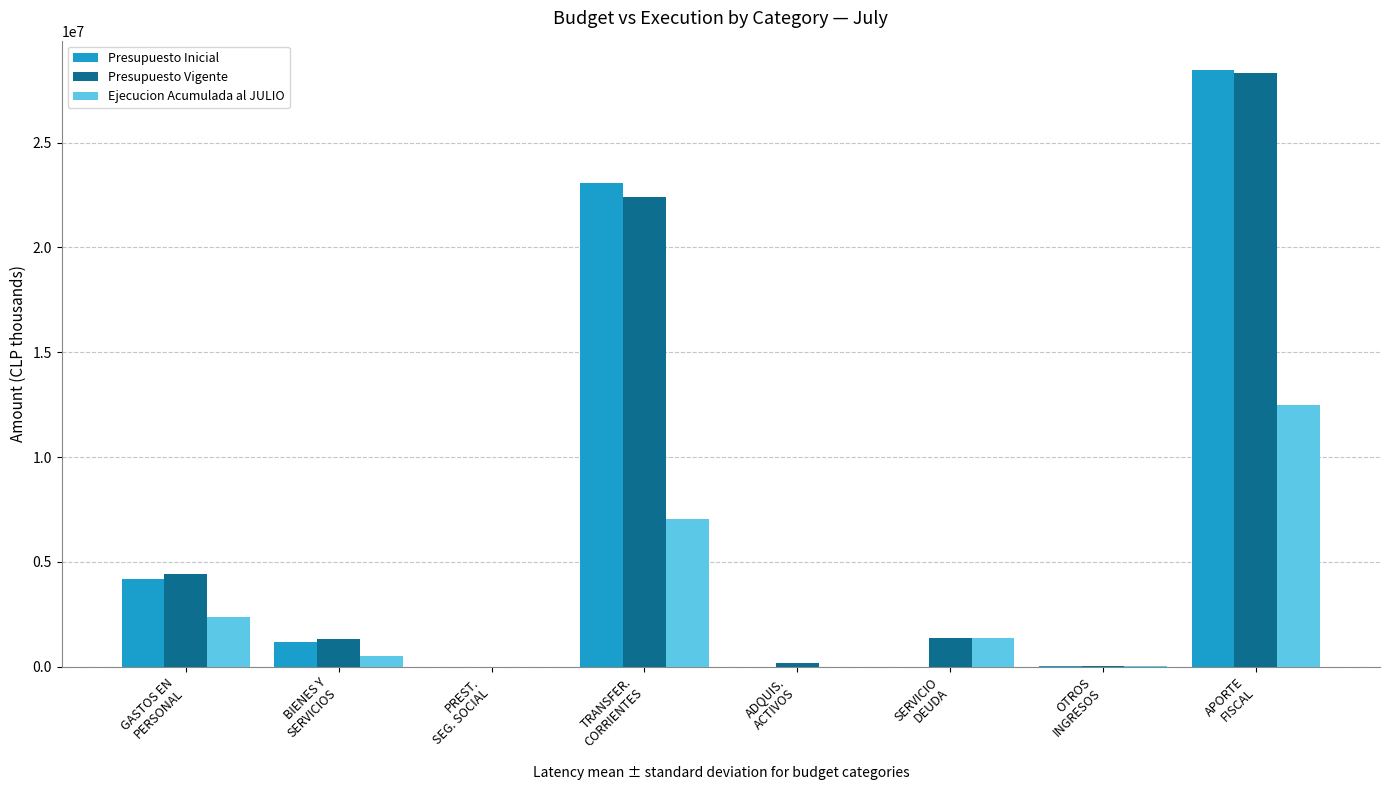

What is the greatest value displayed?

28445482